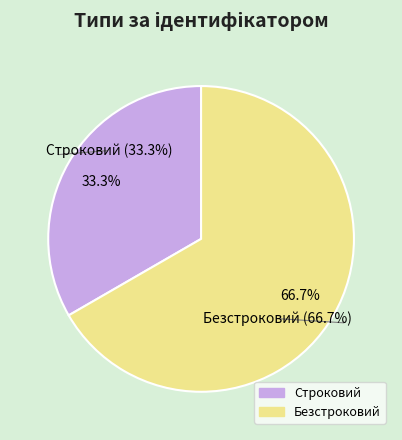

How many segments does this pie chart have?

2